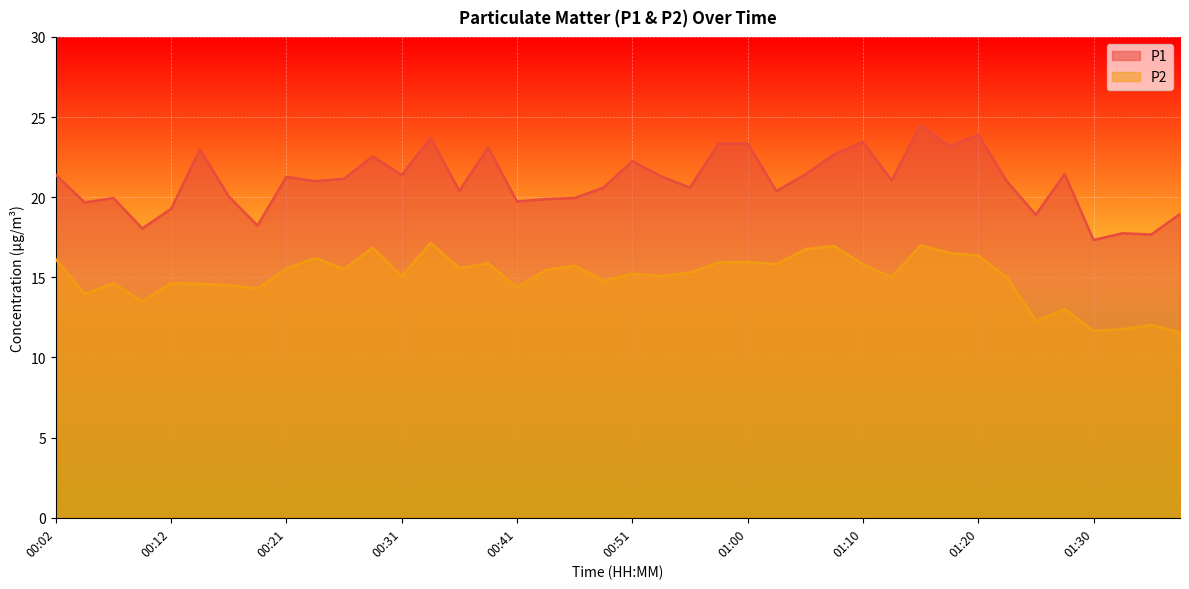

Reading left to right, transcribe all the data shown in this chart.

P1: 21.4	19.7	19.9	18.1	19.3	23.0	20.1	18.2	21.3	21.0	21.1	22.6	21.4	23.7	20.4	23.1	19.7	19.9	19.9	20.6	22.2	21.3	20.6	23.4	23.4	20.4	21.4	22.7	23.4	21.1	24.5	23.2	23.9	21.0	18.9	21.4	17.3	17.8	17.7	18.9
P2: 16.1	13.9	14.6	13.5	14.6	14.6	14.5	14.3	15.6	16.2	15.5	16.9	15.1	17.1	15.6	15.9	14.4	15.4	15.7	14.8	15.2	15.1	15.3	15.9	15.9	15.8	16.8	16.9	15.8	15.0	17.0	16.5	16.4	15.0	12.3	13.0	11.7	11.8	12.0	11.6